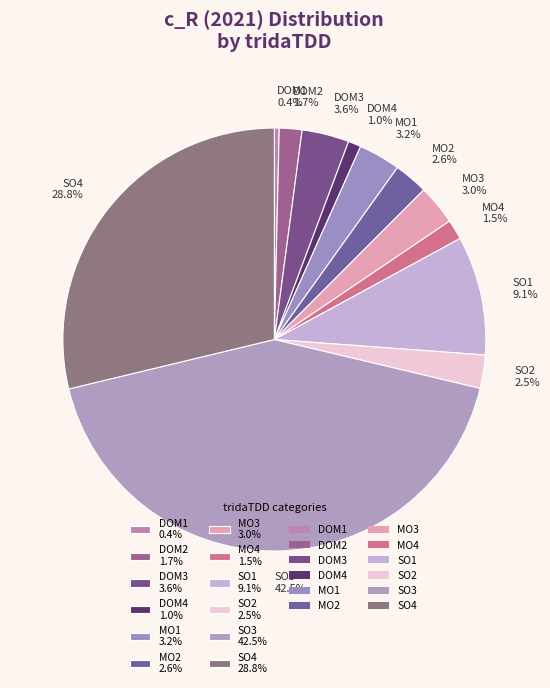

How much of the chart is everything except MO4 1.5%?

98.5%